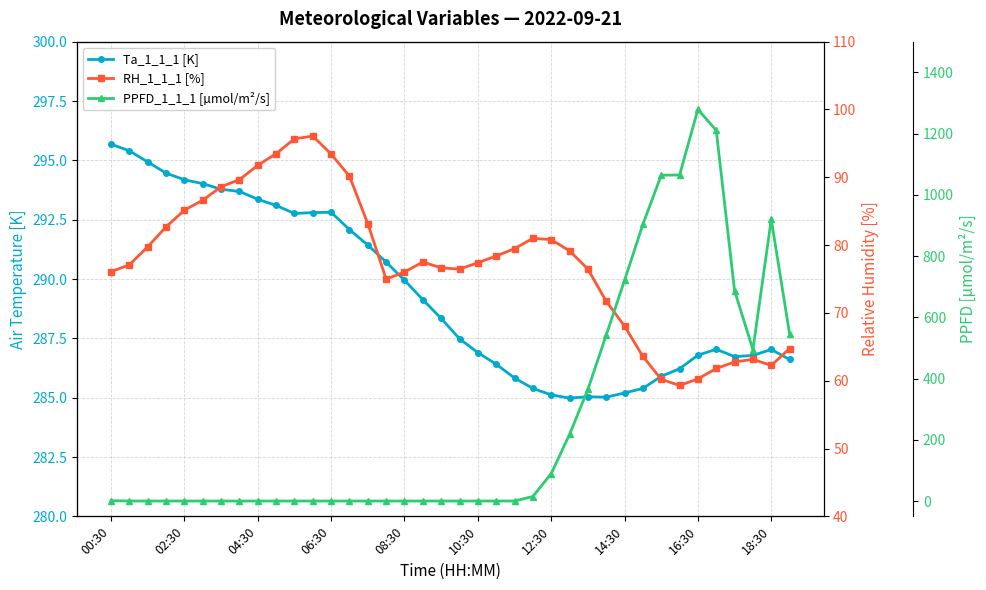

Is it true that PPFD_1_1_1 [µmol/m²/s] equals 0.0 at 06:30?

True